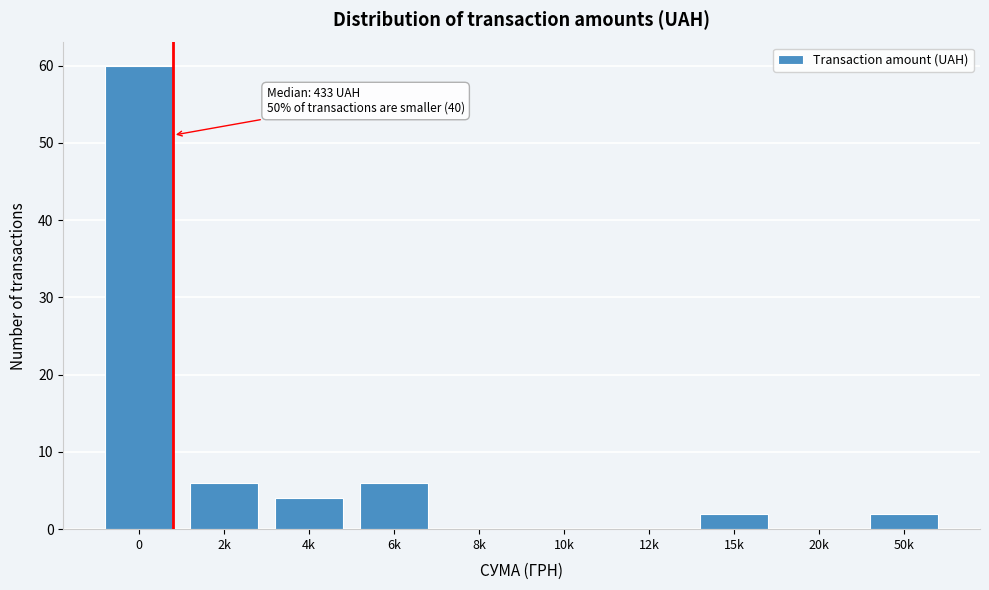

Reading left to right, list all the values displayed in this chart.

0=60	2k=6	4k=4	6k=6	8k=0	10k=0	12k=0	15k=2	20k=0	50k=2